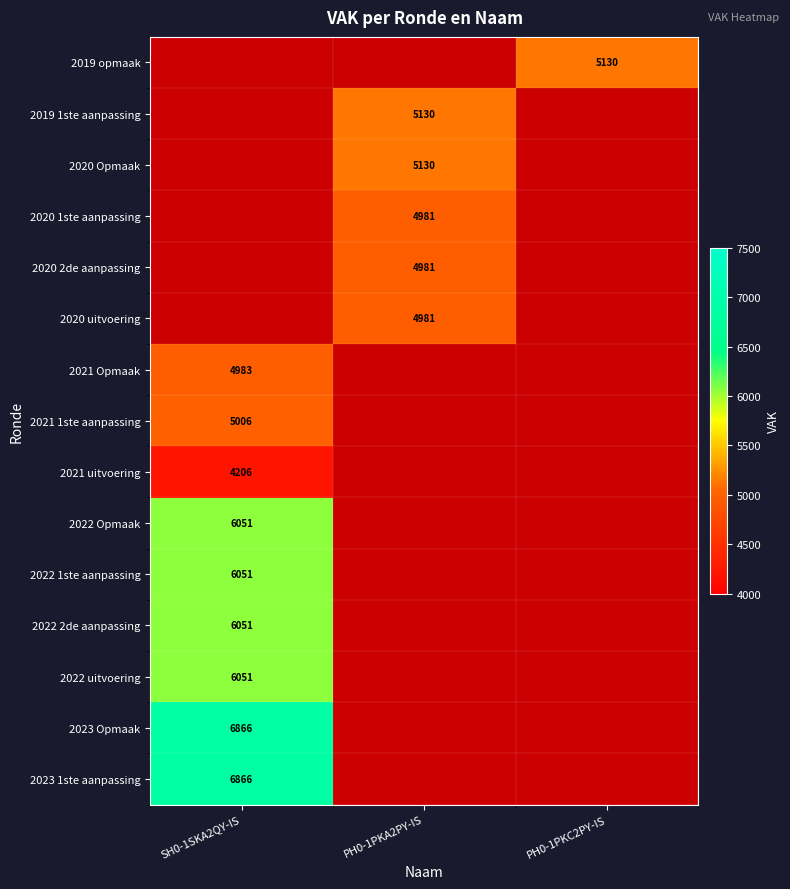

The 2023 1ste aanpassing series shows 6866 at SH0-1SKA2QY-IS. True or false?

True